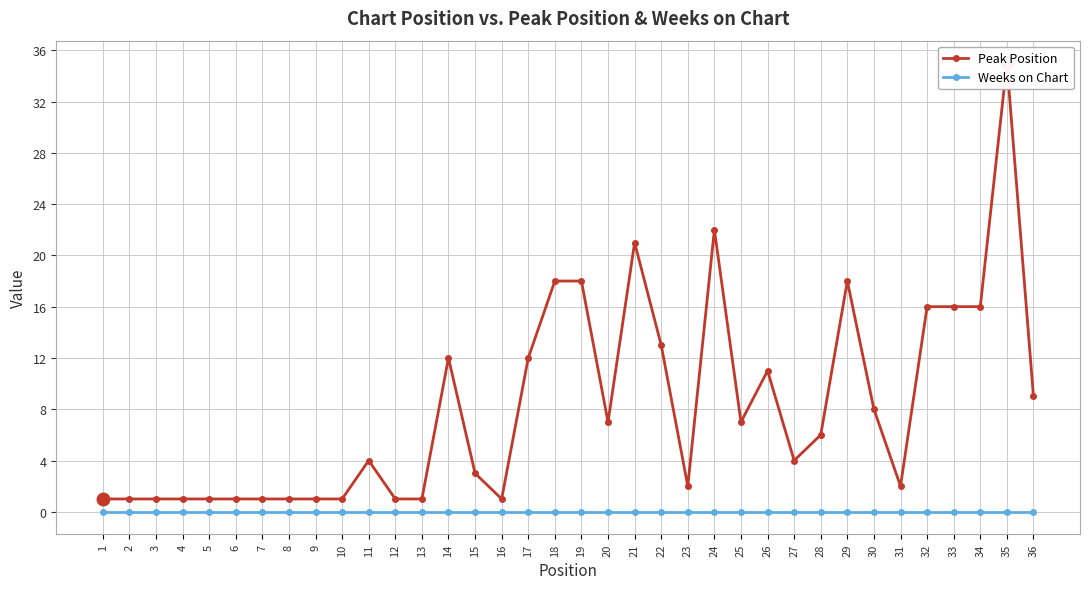

Rank the categories by Peak Position value from lowest to highest.

1, 2, 3, 4, 5, 6, 7, 8, 9, 10, 12, 13, 16, 23, 31, 15, 11, 27, 28, 20, 25, 30, 36, 26, 14, 17, 22, 32, 33, 34, 18, 19, 29, 21, 24, 35